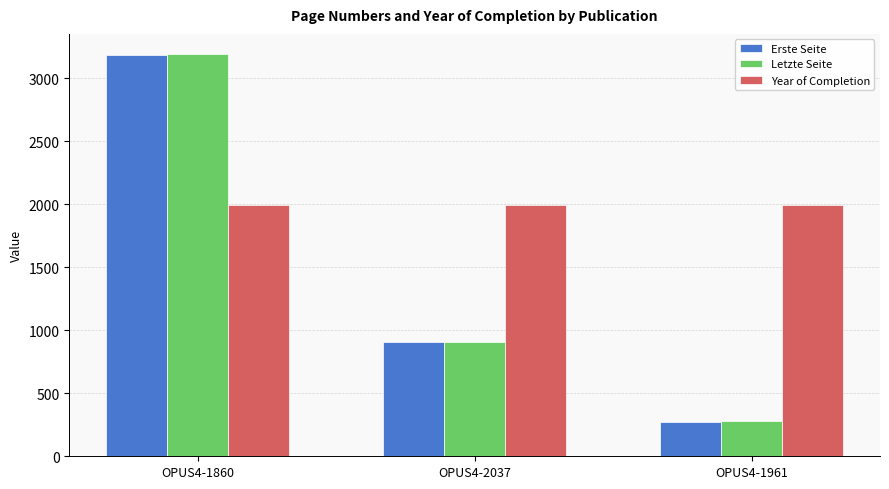

How many bars are there in total?

9